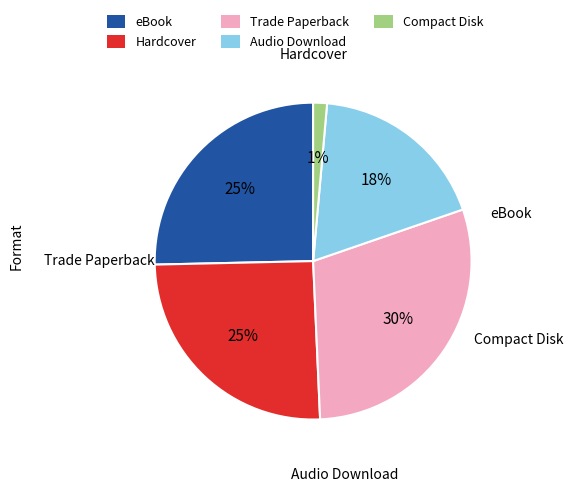

What percentage is the Hardcover slice, to the nearest percent?

25%